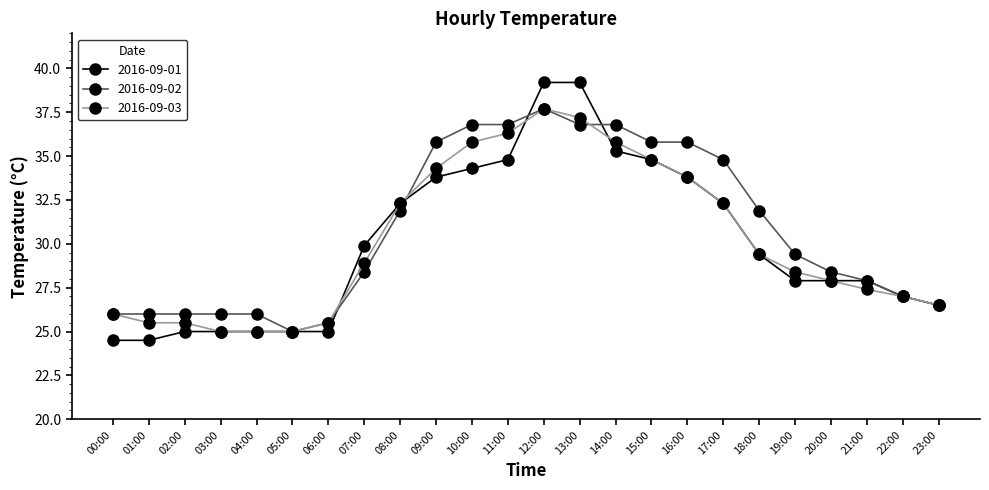

What is the difference between the 2016-09-01 values at 17:00 and 12:00?

6.9